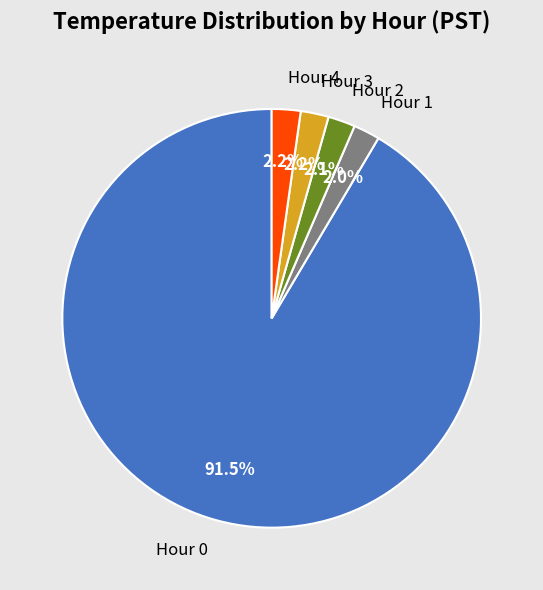

What portion of the pie excludes Hour 0?

8.5%